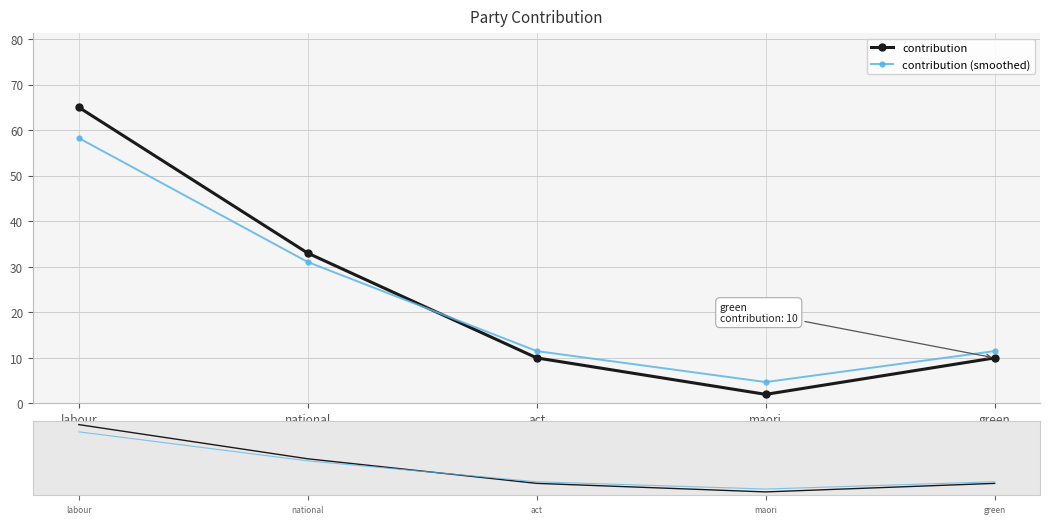

List the labels in order of contribution (smoothed) value, largest first.

labour, national, act, green, maori